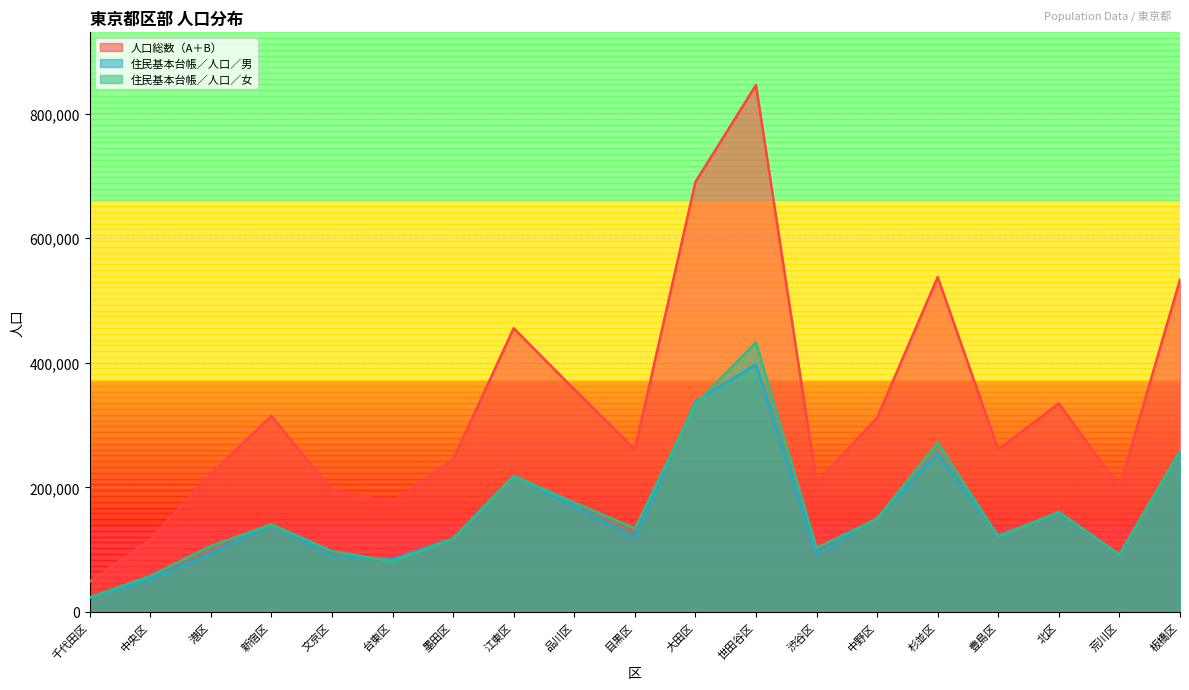

True or false: 人口総数（A＋B） and 住民基本台帳／人口／男 intersect in this chart.

False